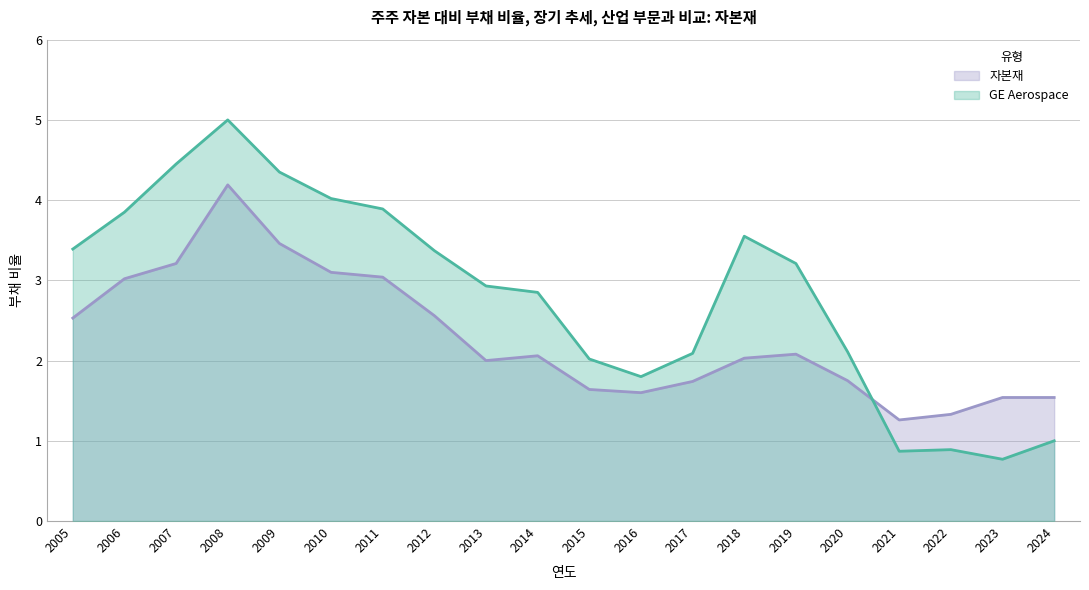

Rank the series by their maximum value, from highest to lowest.

GE Aerospace, 자본재